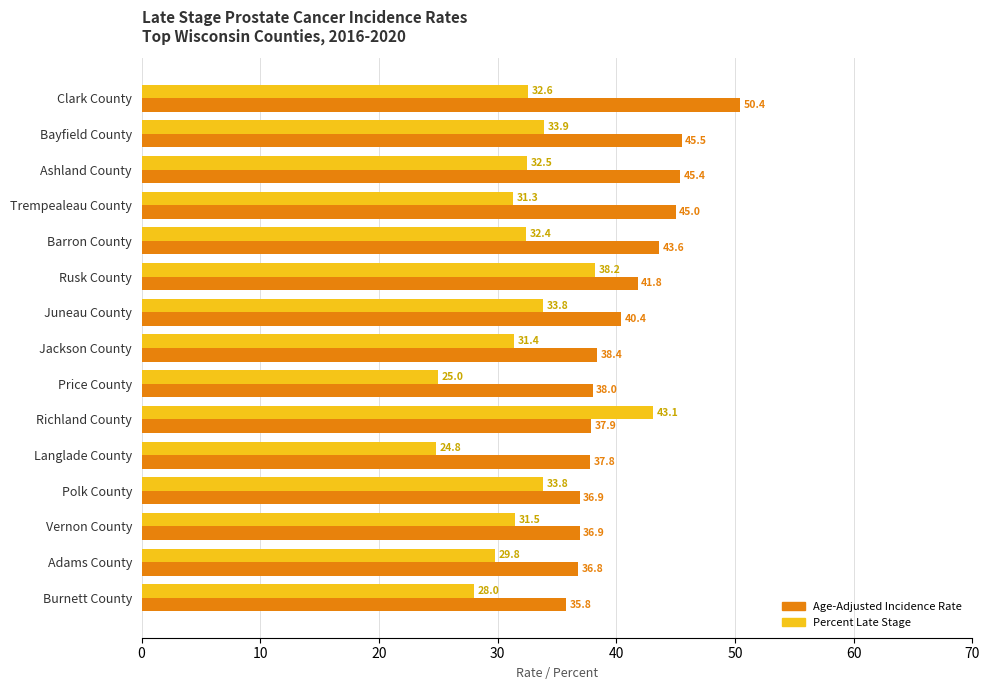

What is the sum of all Age-Adjusted Incidence Rate values?

610.6